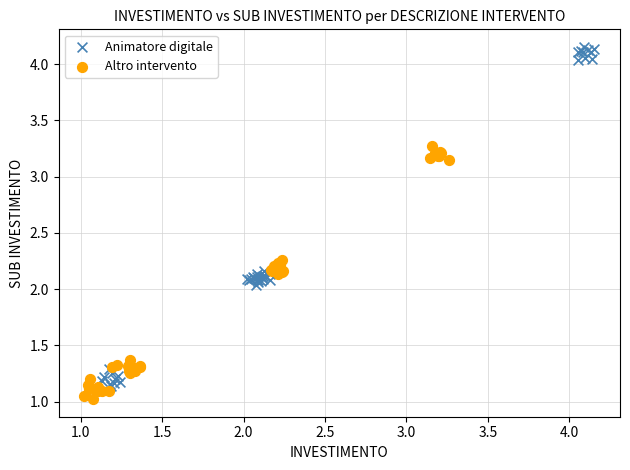

Which series has the largest Y range (max minus min)?

Animatore digitale